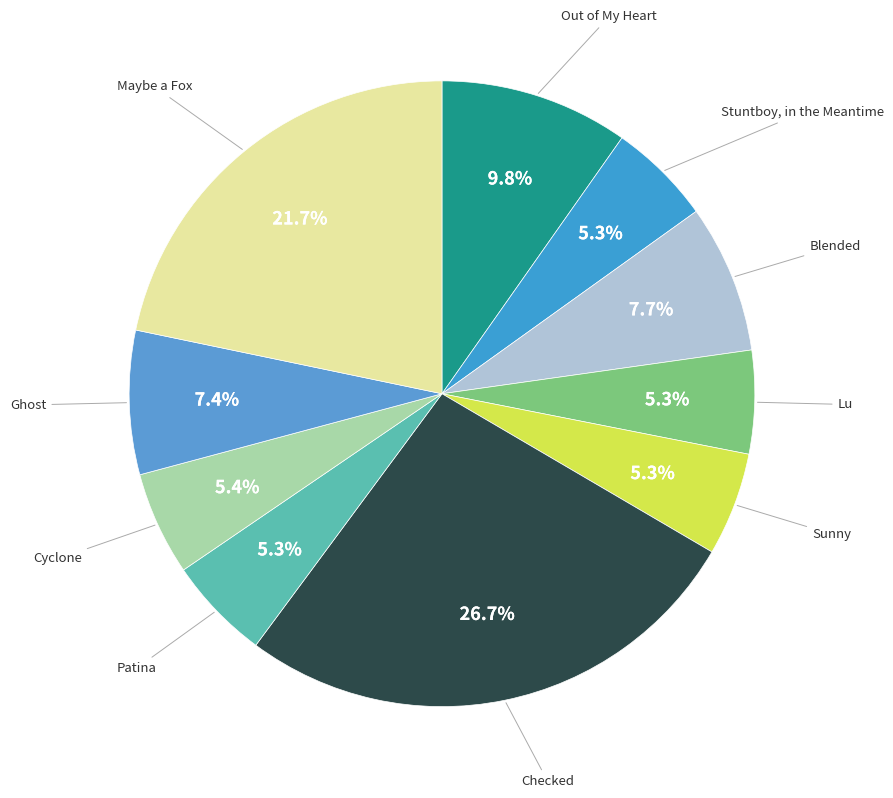

What percentage is the Lu slice, to the nearest percent?

5%